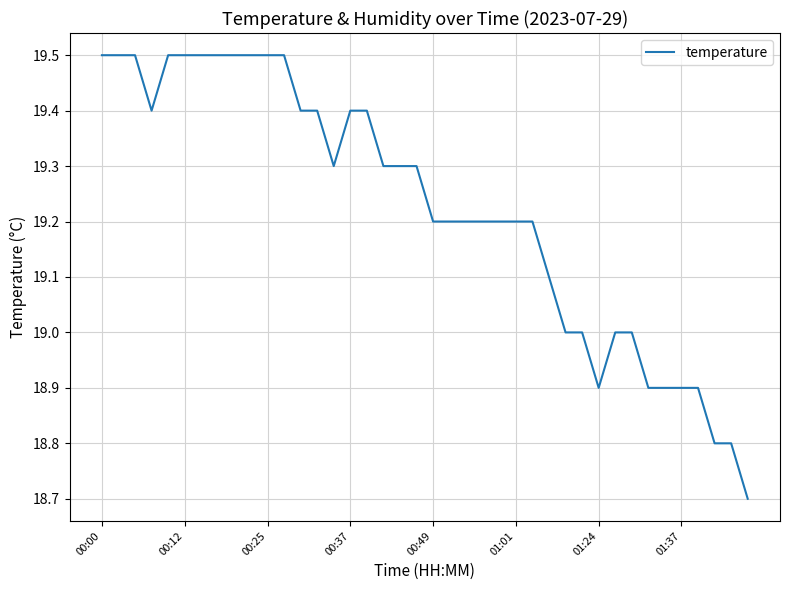

What is the minimum value shown in the chart?

18.7